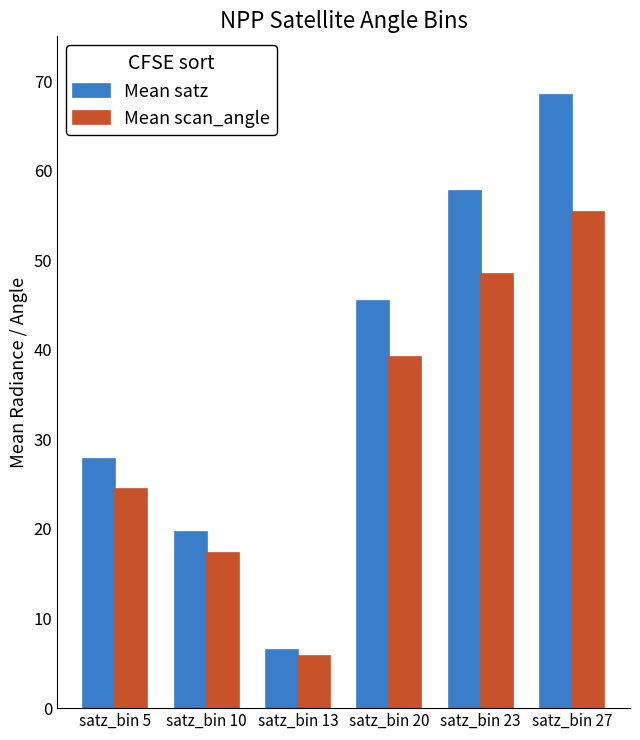

Which series changed the most between satz_bin 5 and satz_bin 13?

Mean satz